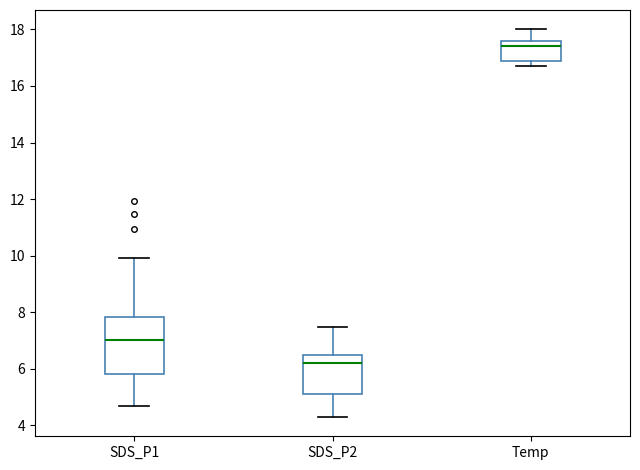

Where is the lower edge of the box for Temp on the y-axis? The values are not printed on the chart, so give them approximately, as read against the axis.

16.8